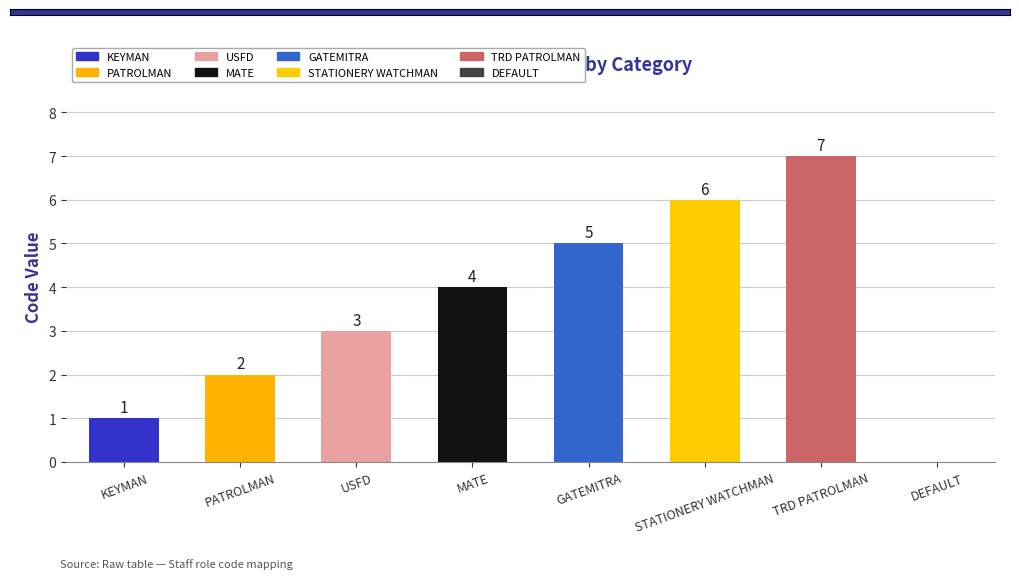

Reading left to right, list all the values displayed in this chart.

KEYMAN=1	PATROLMAN=2	USFD=3	MATE=4	GATEMITRA=5	STATIONERY WATCHMAN=6	TRD PATROLMAN=7	DEFAULT=0